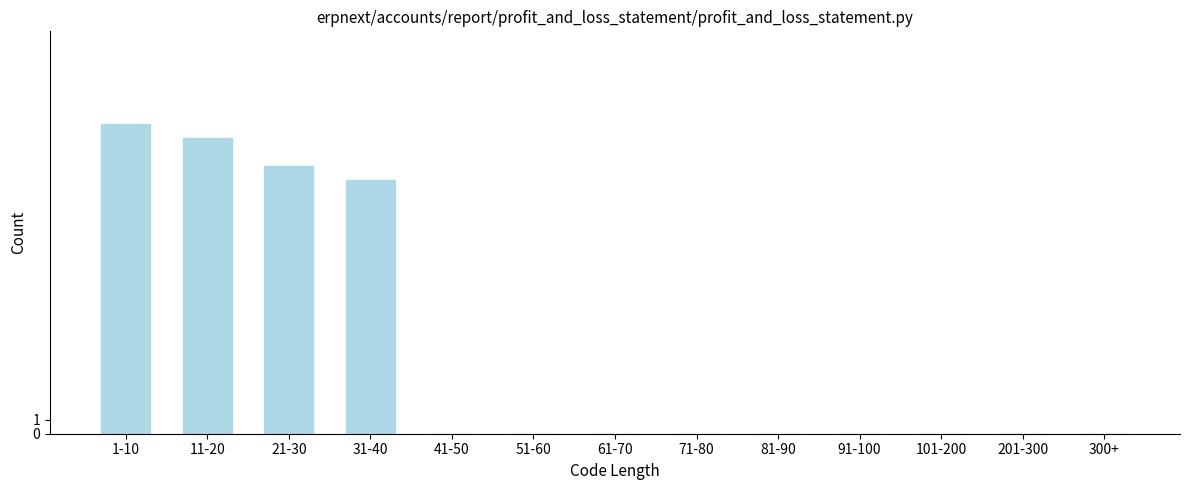

Reading left to right, what are all the values shown in this chart?

1-10=22	11-20=21	21-30=19	31-40=18	41-50=0	51-60=0	61-70=0	71-80=0	81-90=0	91-100=0	101-200=0	201-300=0	300+=0